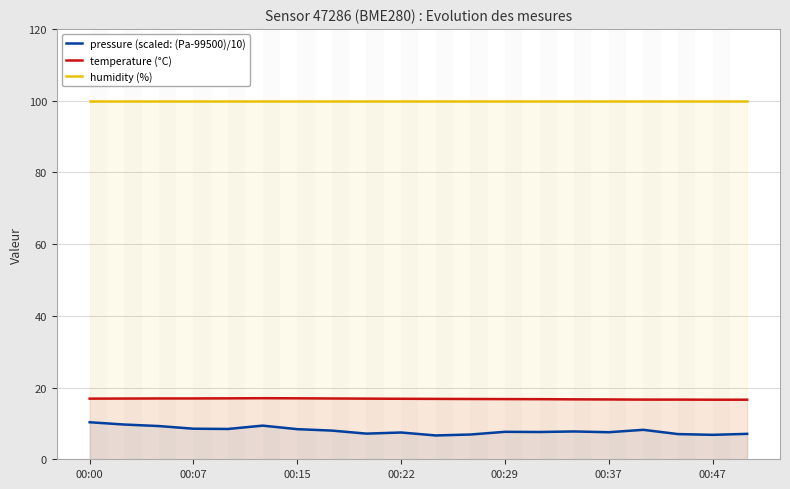

At which label is humidity (%) closest to 100?

00:00